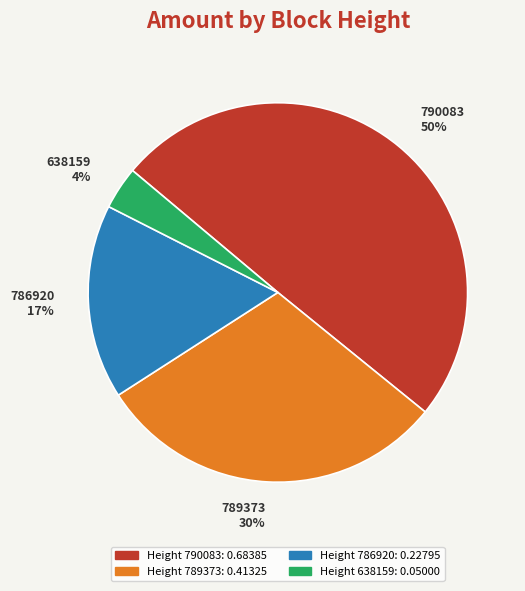

True or false: 638159 accounts for 14% of the total.

False